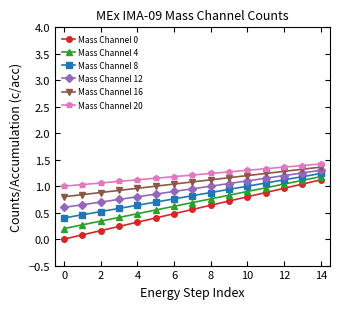

List the series in order of their peak value, lowest first.

Mass Channel 0, Mass Channel 4, Mass Channel 8, Mass Channel 12, Mass Channel 16, Mass Channel 20